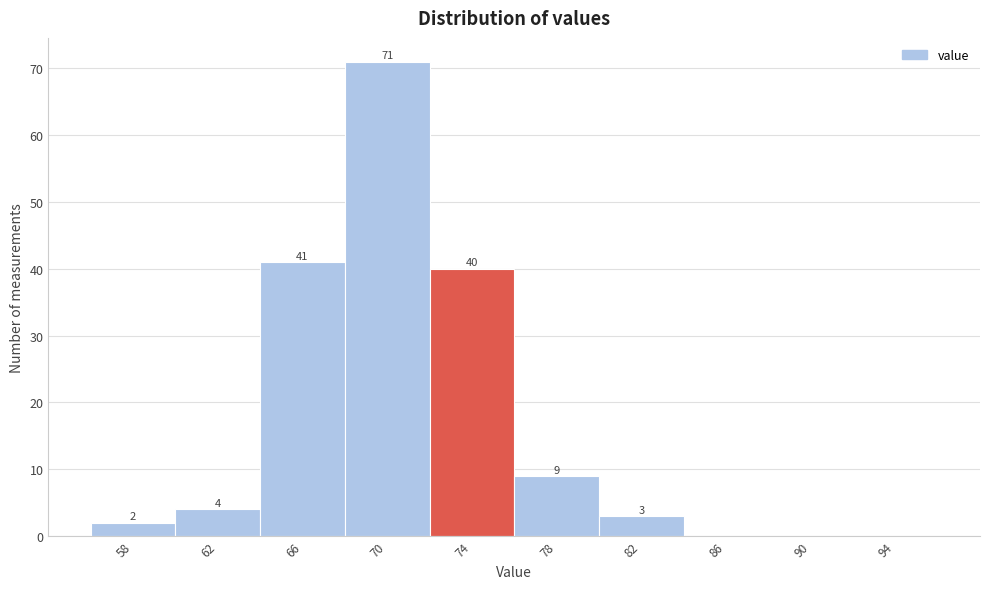

Reading right to left, extract all data points from this chart.

94=0	90=0	86=0	82=3	78=9	74=40	70=71	66=41	62=4	58=2